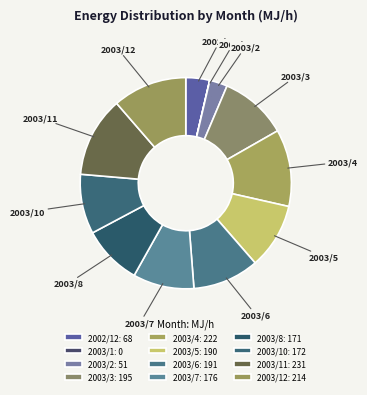

Is there any slice that represents more than half of the pie?

No